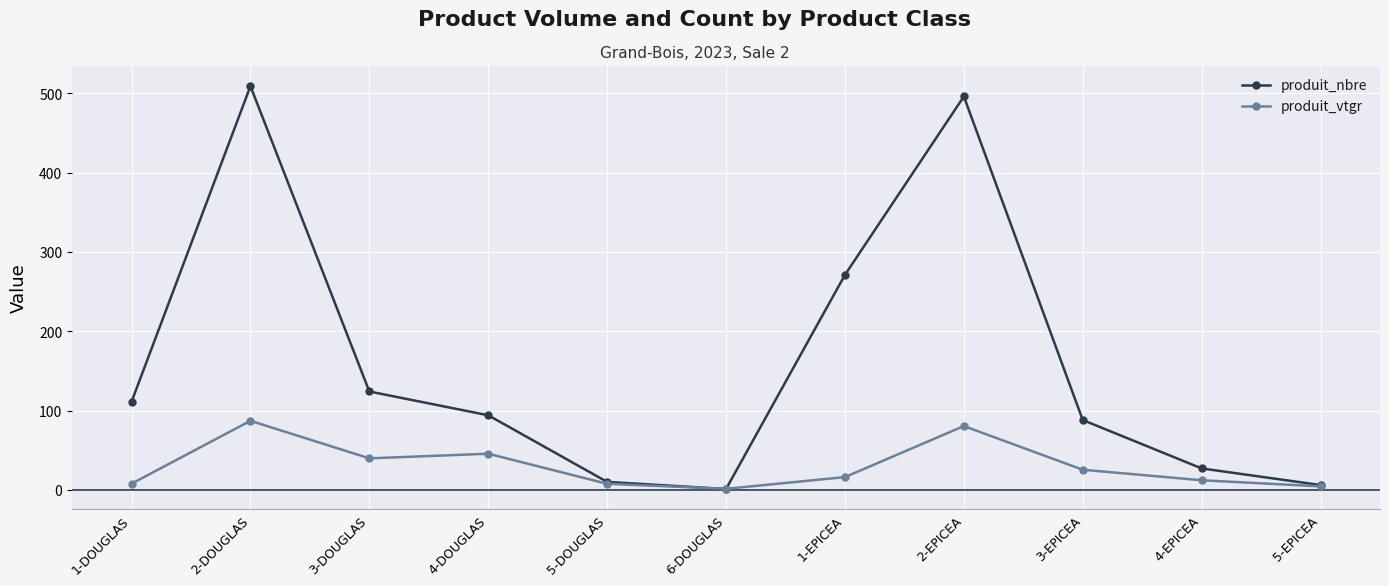

What is the total value across all series at 2-DOUGLAS?

596.0